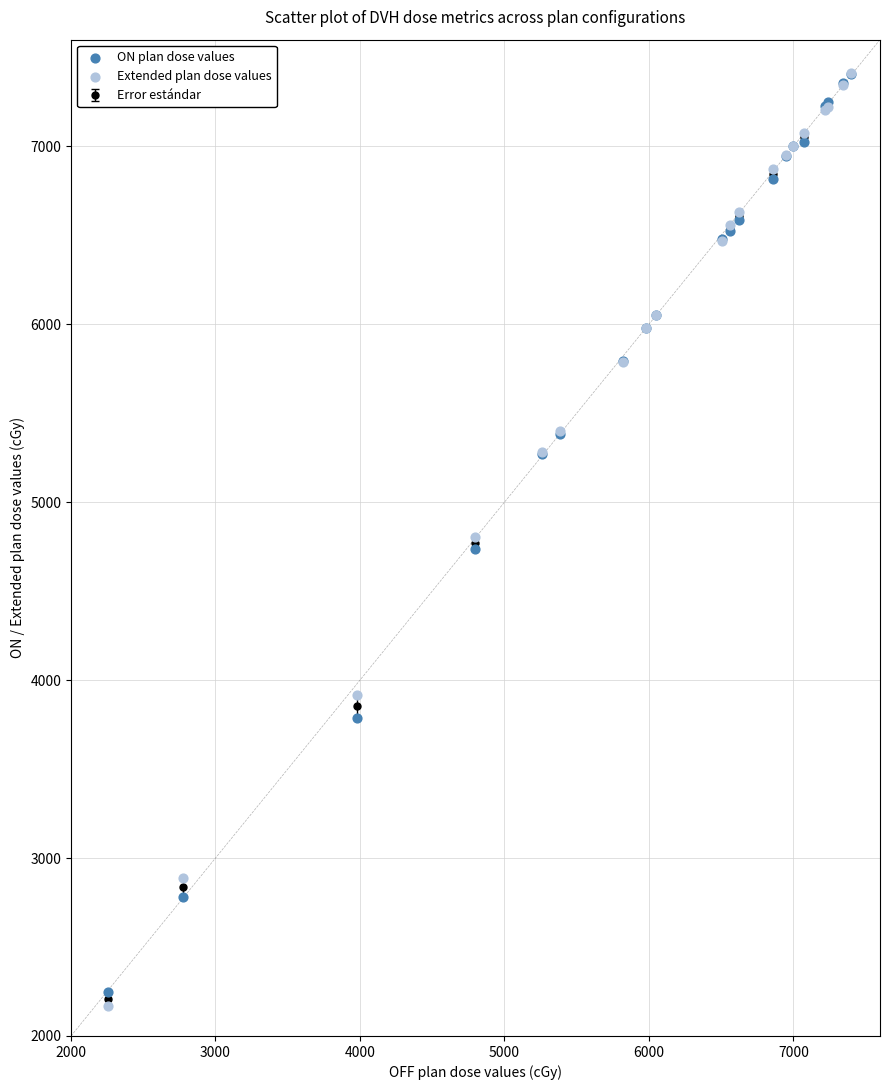

Which series has the largest Y range (max minus min)?

Extended plan dose values